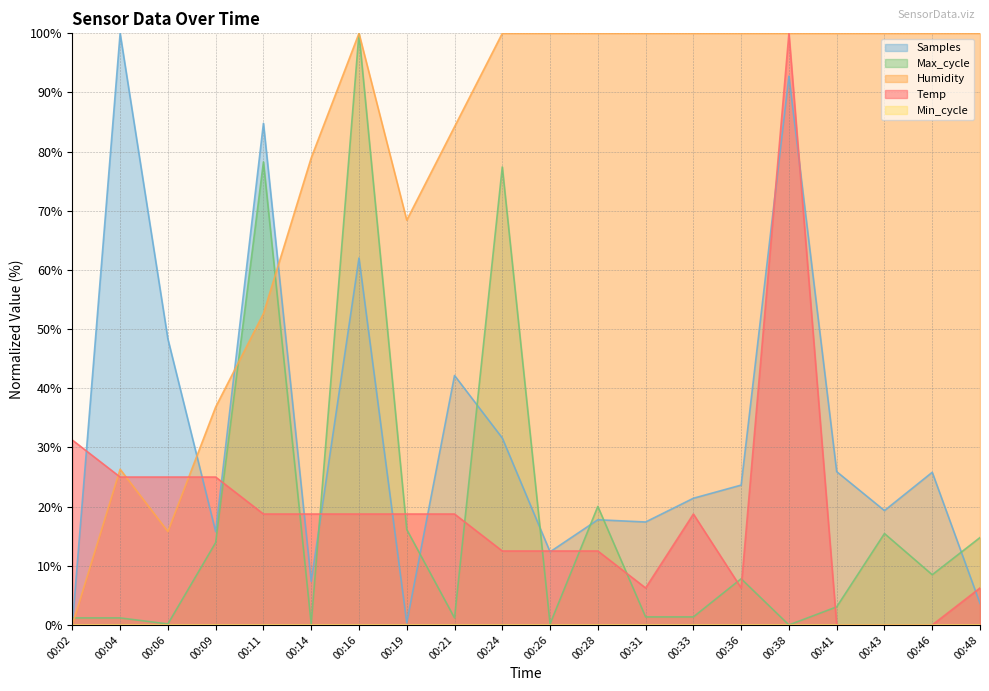

Rank the series by their maximum value, from lowest to highest.

Temp, Humidity, Max_cycle, Samples